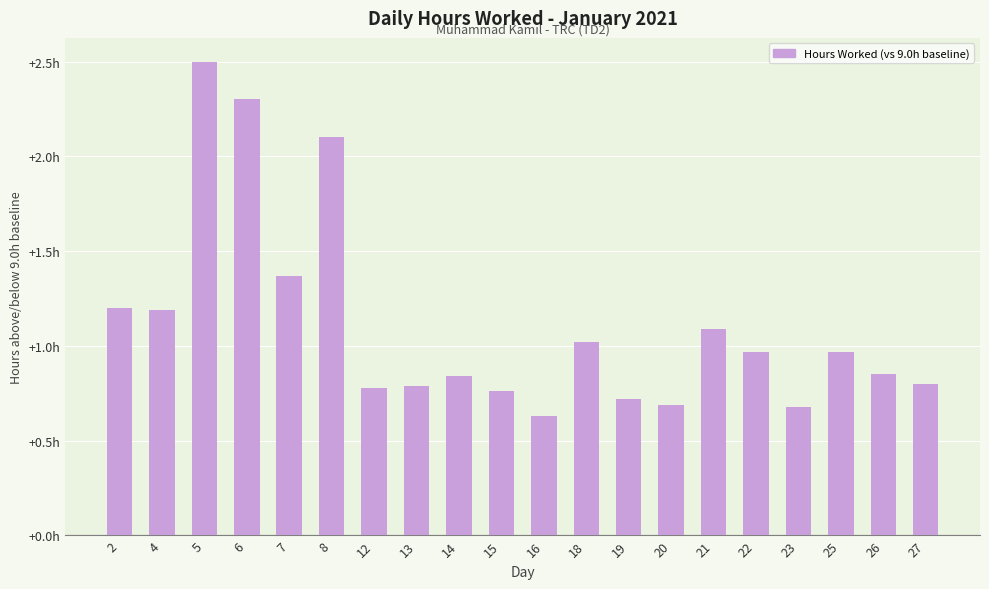

What is the value of the 12th bar from the left?

1.0